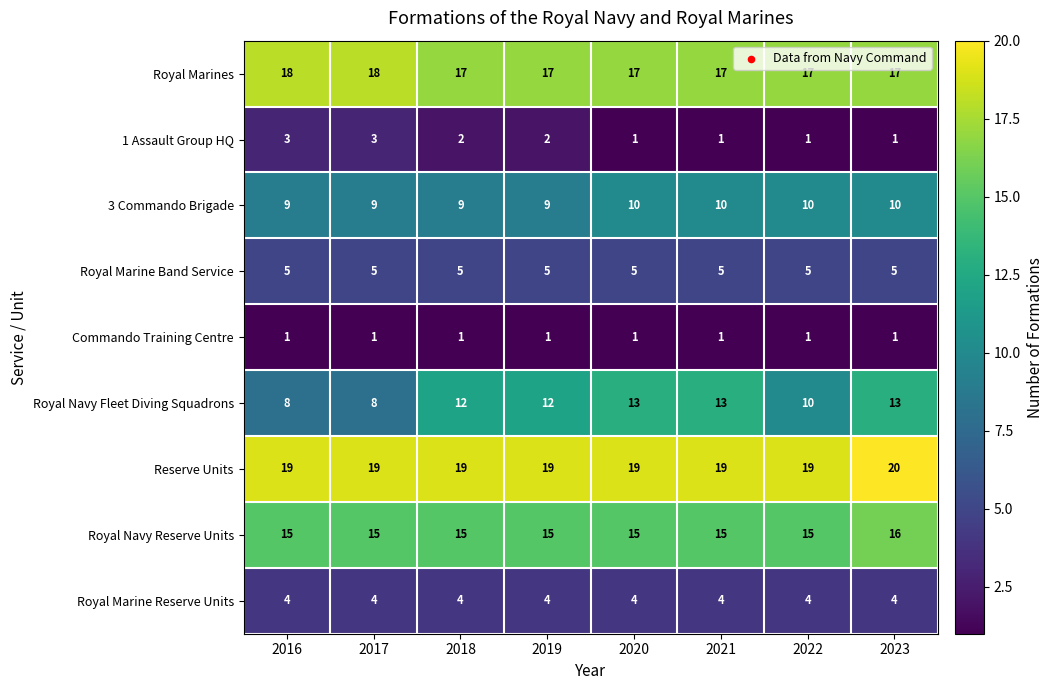

List the series in order of their peak value, highest first.

Reserve Units, Royal Marines, Royal Navy Reserve Units, Royal Navy Fleet Diving Squadrons, 3 Commando Brigade, Royal Marine Band Service, Royal Marine Reserve Units, 1 Assault Group HQ, Commando Training Centre